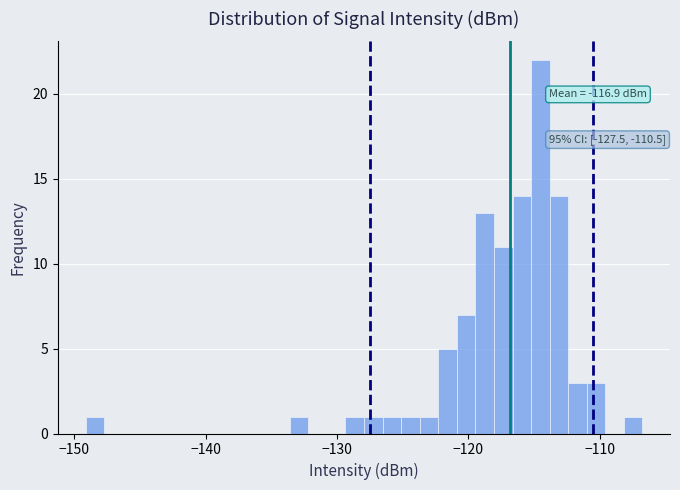

Around what value on the x-axis is the tallest bar? Give the approximate position of its centre, as read against the axis.

-115